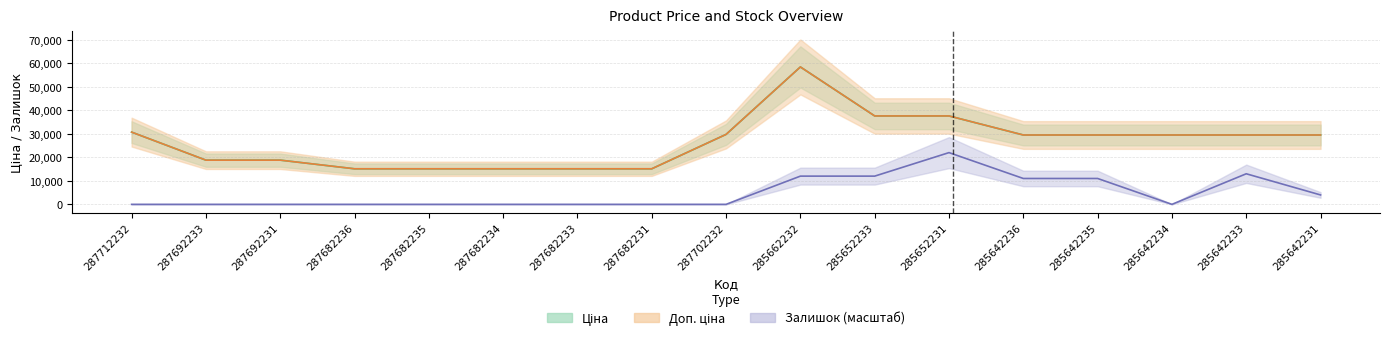

Rank the categories by Ціна value from highest to lowest.

285662232, 285652233, 285652231, 287712232, 287702232, 285642236, 285642235, 285642234, 285642233, 285642231, 287692233, 287692231, 287682236, 287682235, 287682234, 287682233, 287682231